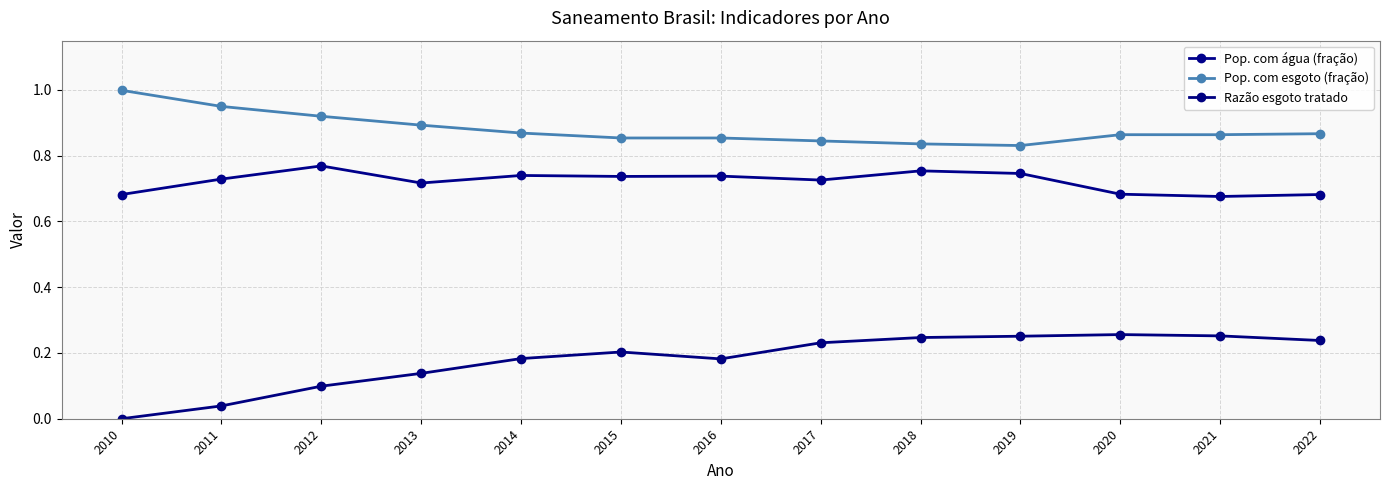

How many lines are shown in the chart?

3